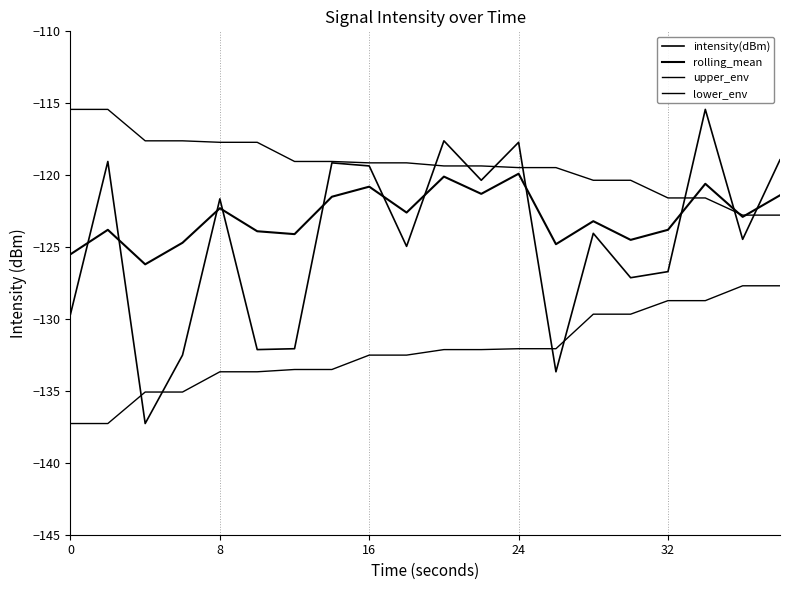

How many distinct data groups are displayed?

4